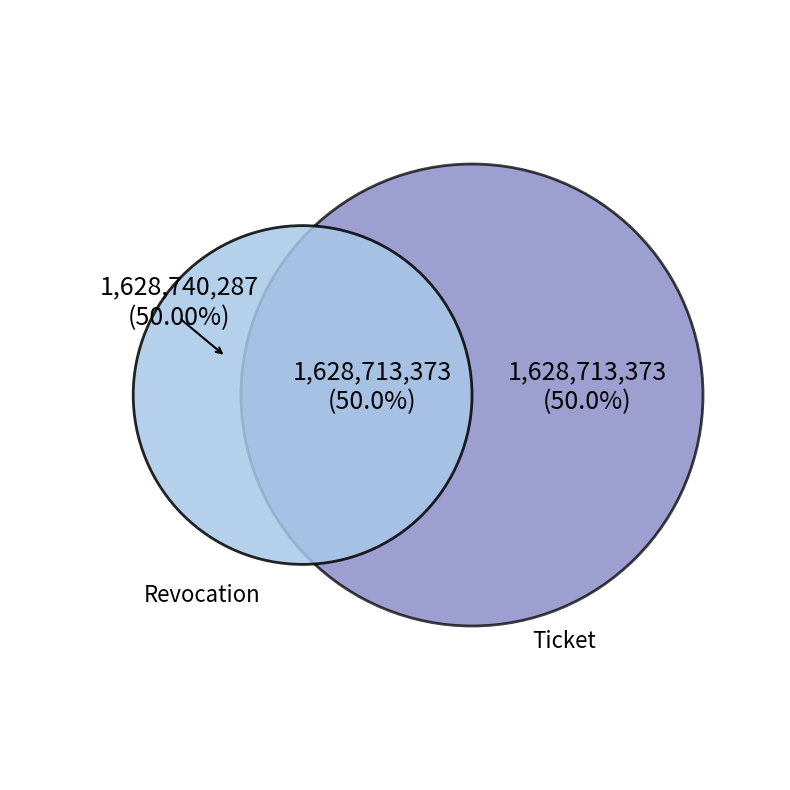

What percentage is the Ticket slice, to the nearest percent?

50%